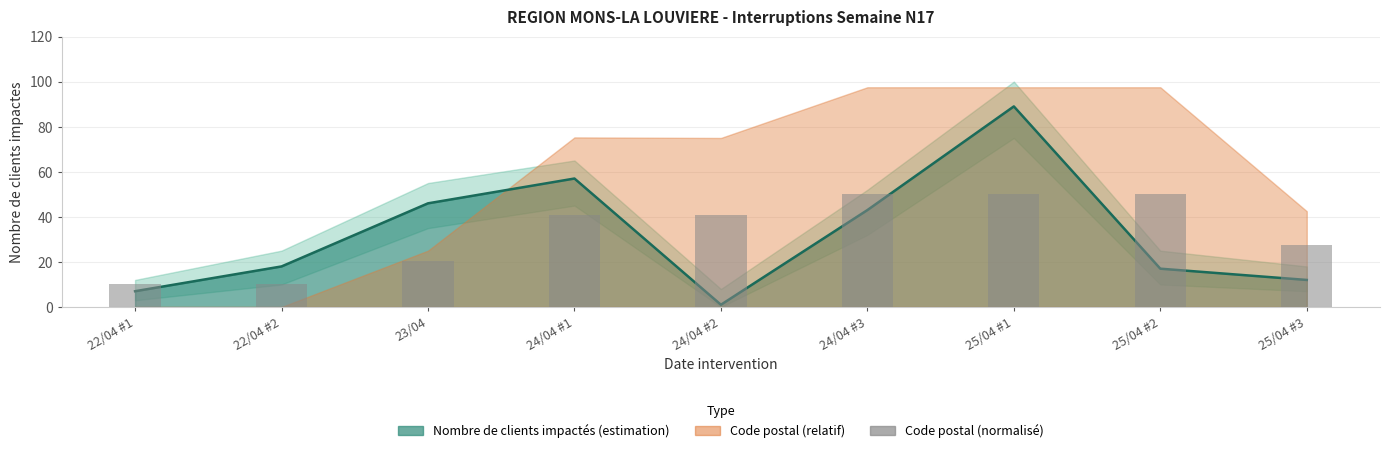

How many values exceed 40?

5